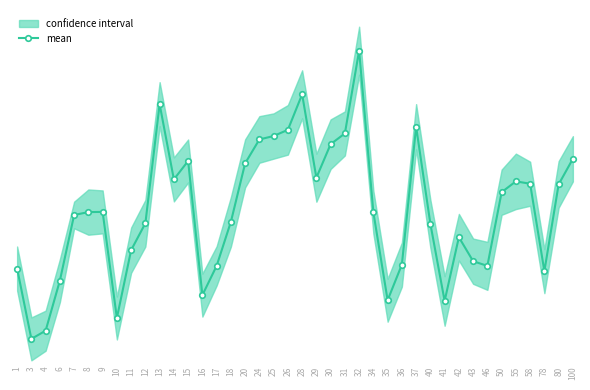

Reading left to right, what are all the values shown in this chart?

1=95.5	3=23.2	4=31.7	6=83.1	7=150.5	8=153.5	9=153.7	10=44.7	11=114.4	12=142.1	13=264.4	14=187.1	15=206.0	16=68.2	17=98.2	18=143.5	20=203.6	24=228.1	25=231.7	26=238.0	28=274.5	29=188.8	30=223.3	31=234.3	32=319.3	34=153.3	35=63.0	36=99.6	37=241.2	40=141.5	41=62.2	42=127.7	43=103.1	46=98.2	50=173.9	55=185.1	58=182.6	78=92.8	80=181.9	100=208.3